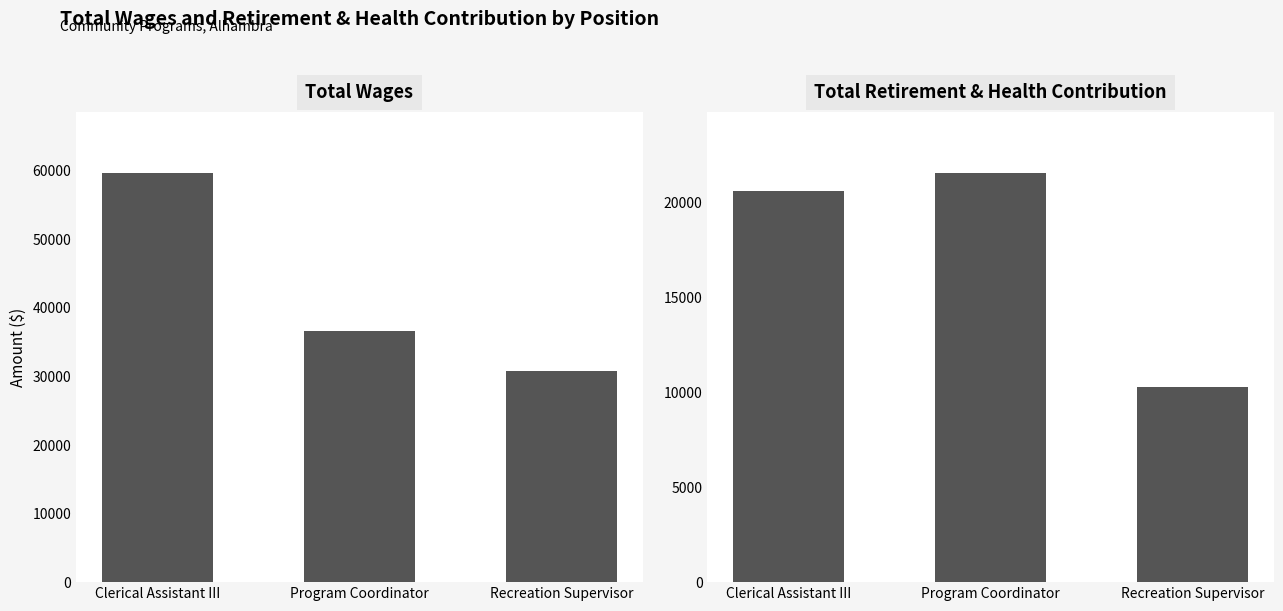

How many data points in Total Wages are less than 36618?

1